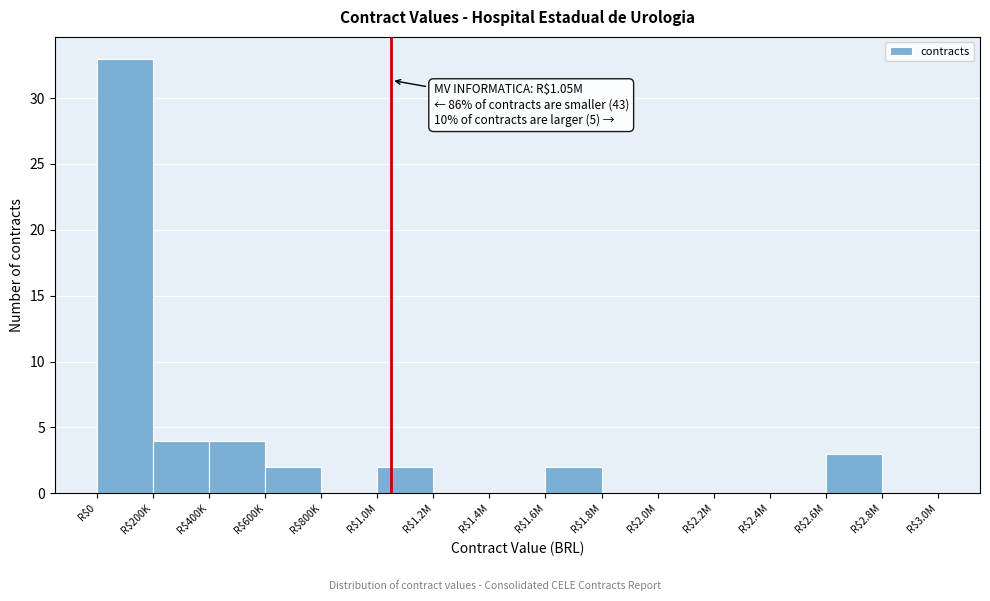

What is the maximum value shown in the chart?

33